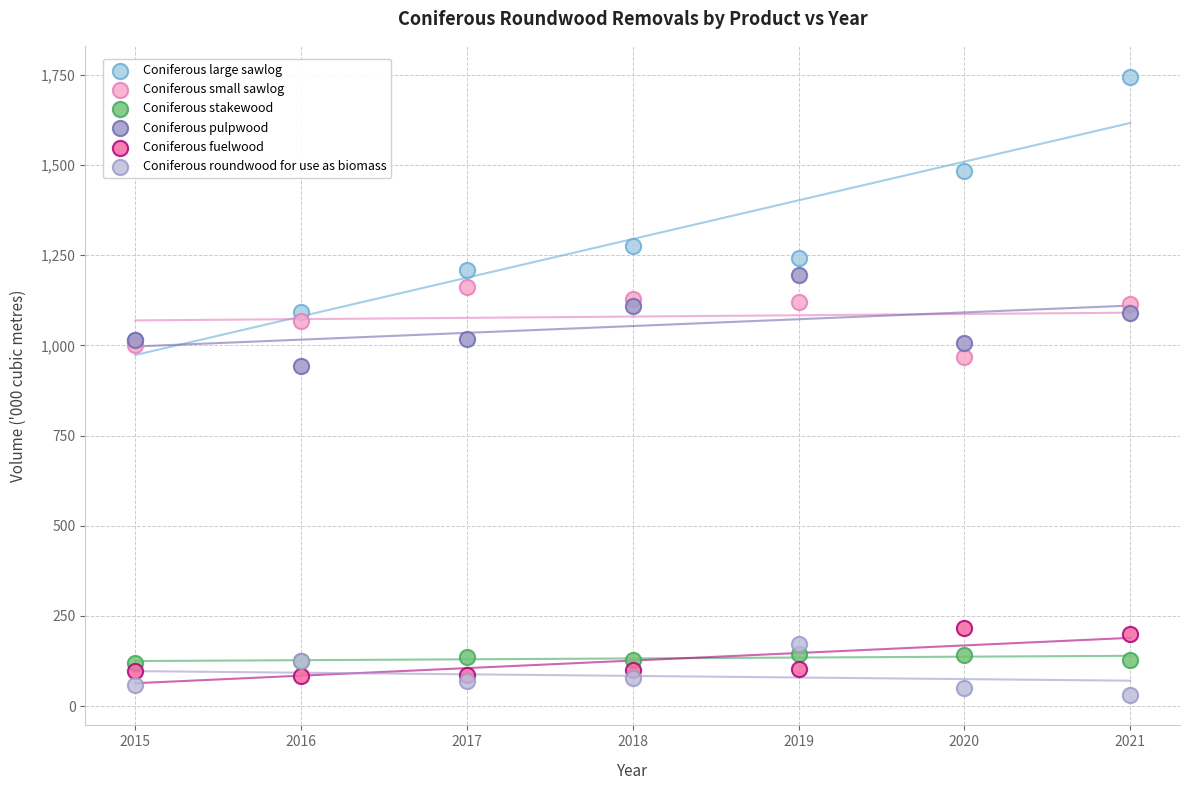

Across all series, what Y value is closest to 888?

943